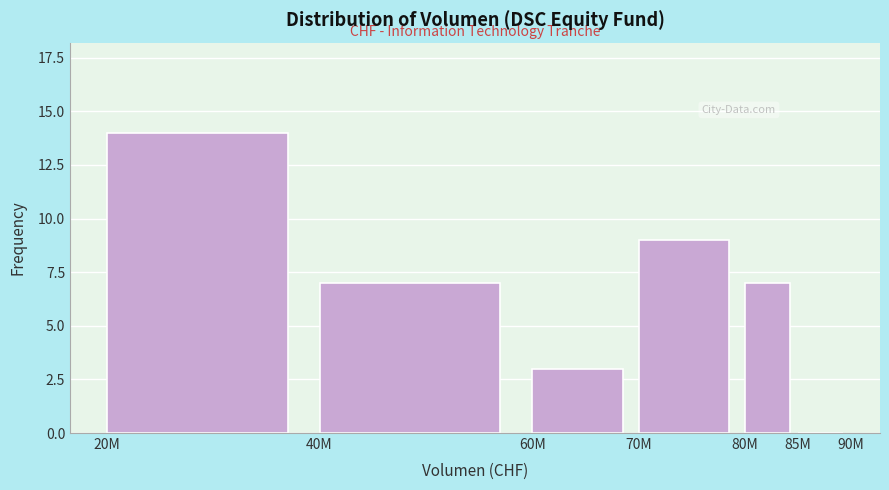

Reading left to right, list all the values displayed in this chart.

20M=14	40M=7	60M=3	70M=9	80M=7	85M=0